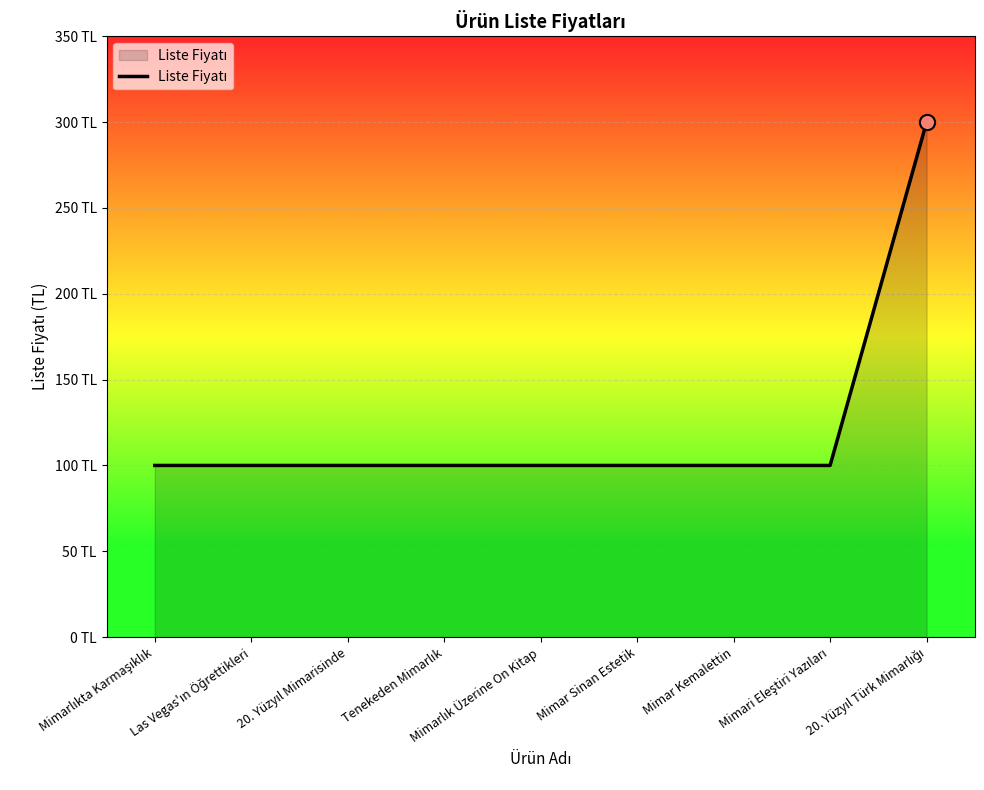

Between 20. Yüzyıl Türk Mimarlığı and Tenekeden Mimarlık, which is larger?

20. Yüzyıl Türk Mimarlığı